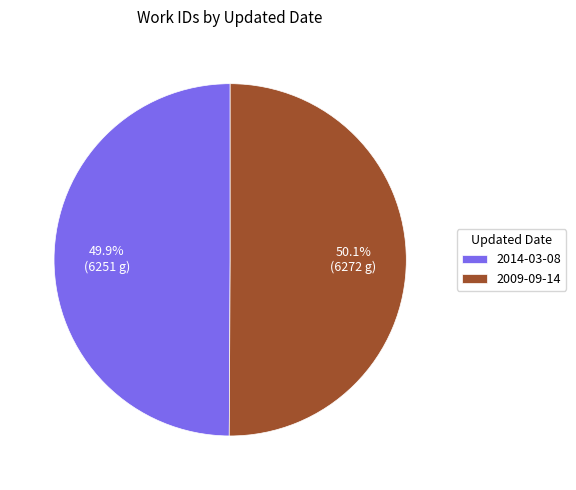

What percentage do 2014-03-08 and 2009-09-14 together represent?

100.0%